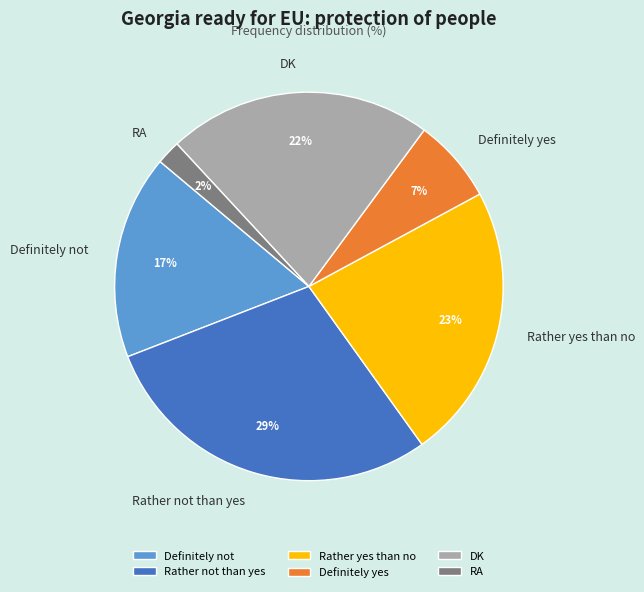

Which category has the biggest portion of the pie?

Rather not than yes